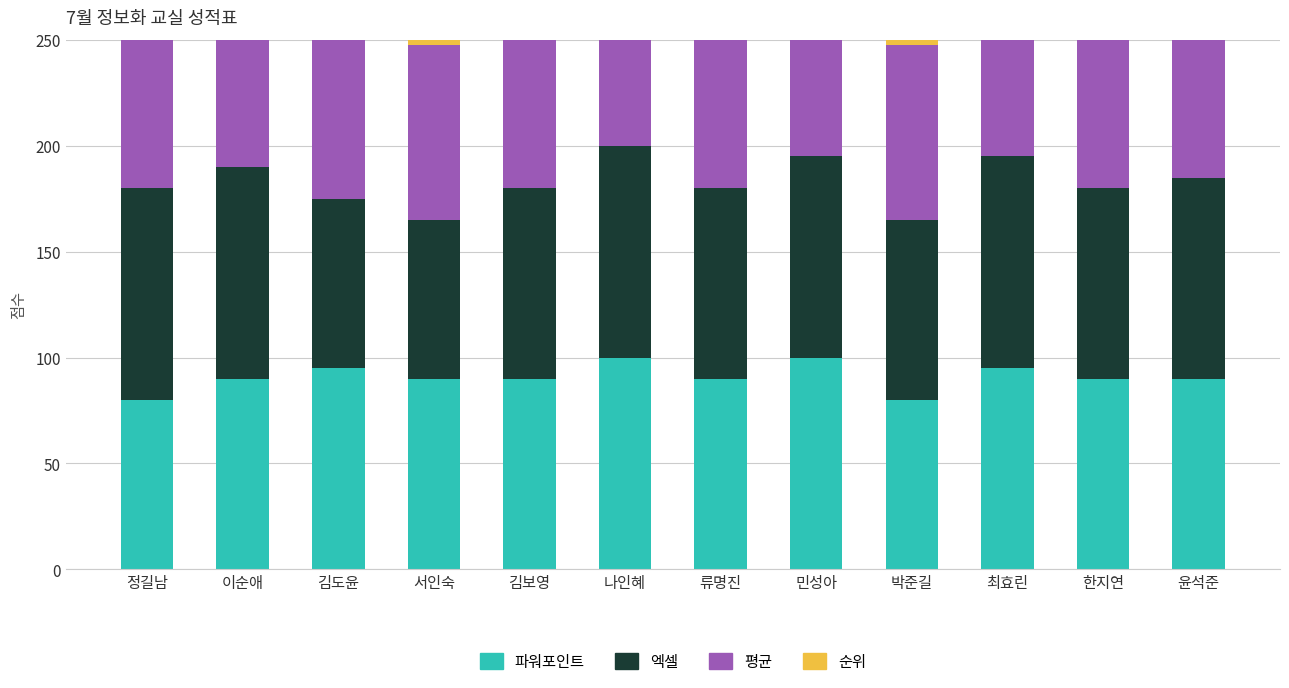

What is the sum of the 평균 values at 정길남 and 나인혜?

190.0